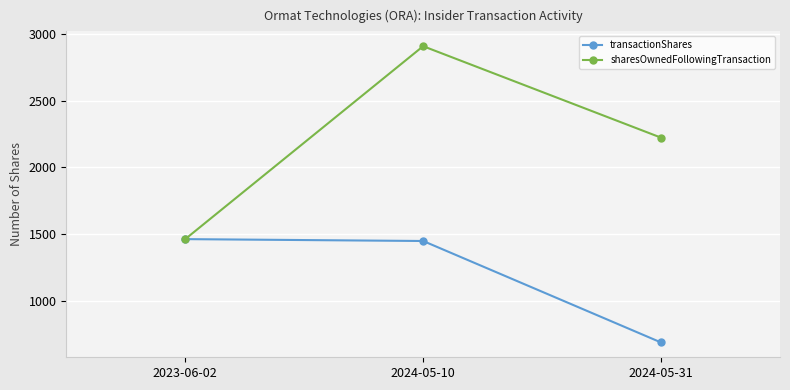

Reading left to right, list all the values displayed in this chart.

transactionShares: 2023-06-02=1461	2024-05-10=1447	2024-05-31=686
sharesOwnedFollowingTransaction: 2023-06-02=1461	2024-05-10=2908	2024-05-31=2222